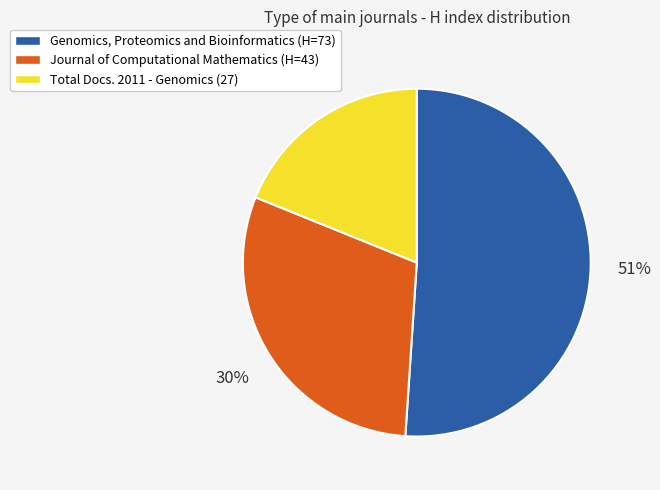

What is the smallest slice in the pie chart?

Total Docs. 2011 - Genomics (27)